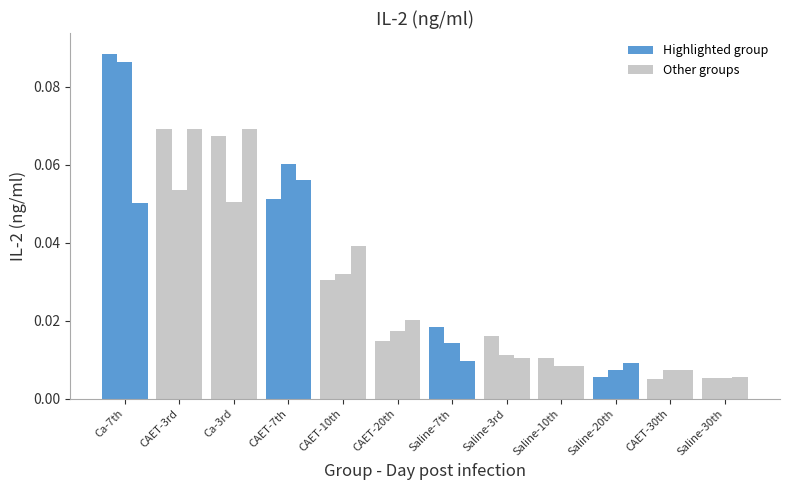

How many bars are there in total?

36